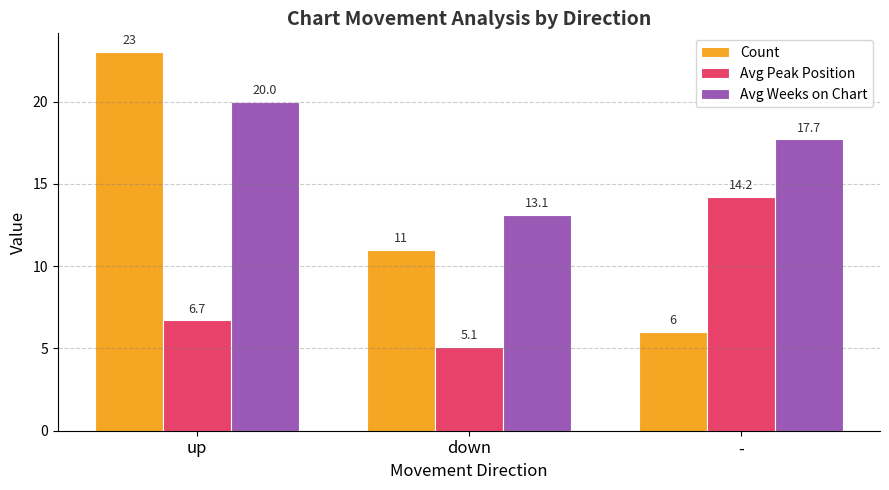

The value of Count at - is 1.2. True or false?

False